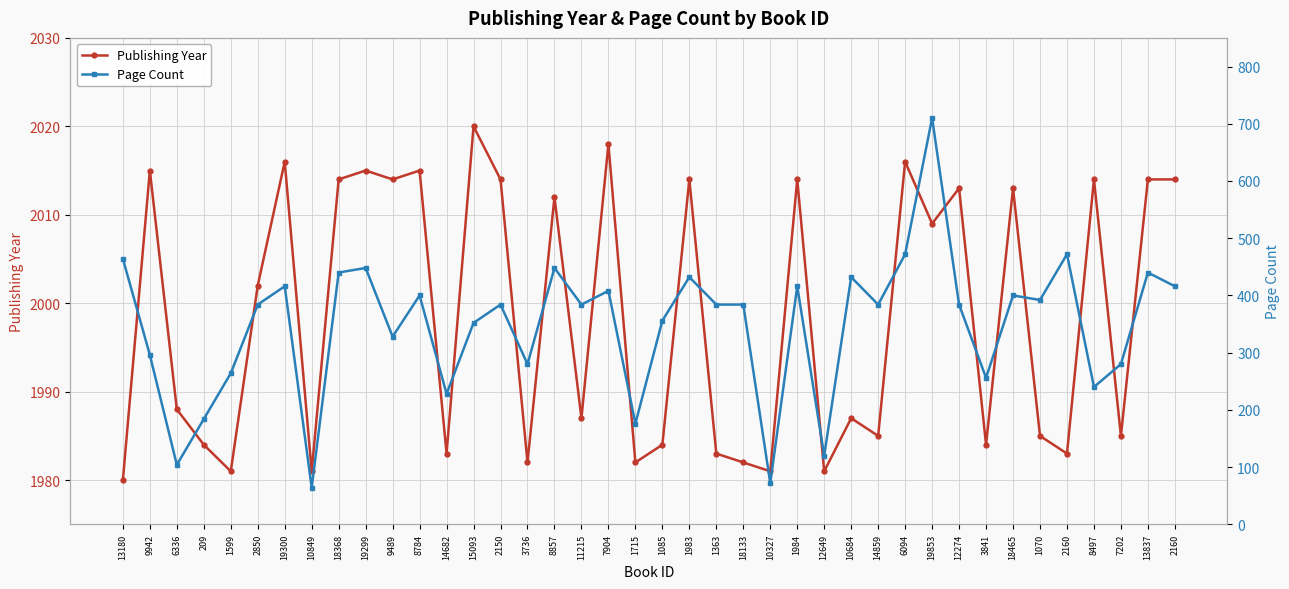

Is the value of Publishing Year at 3841 greater than the value of Page Count at 1715?

Yes